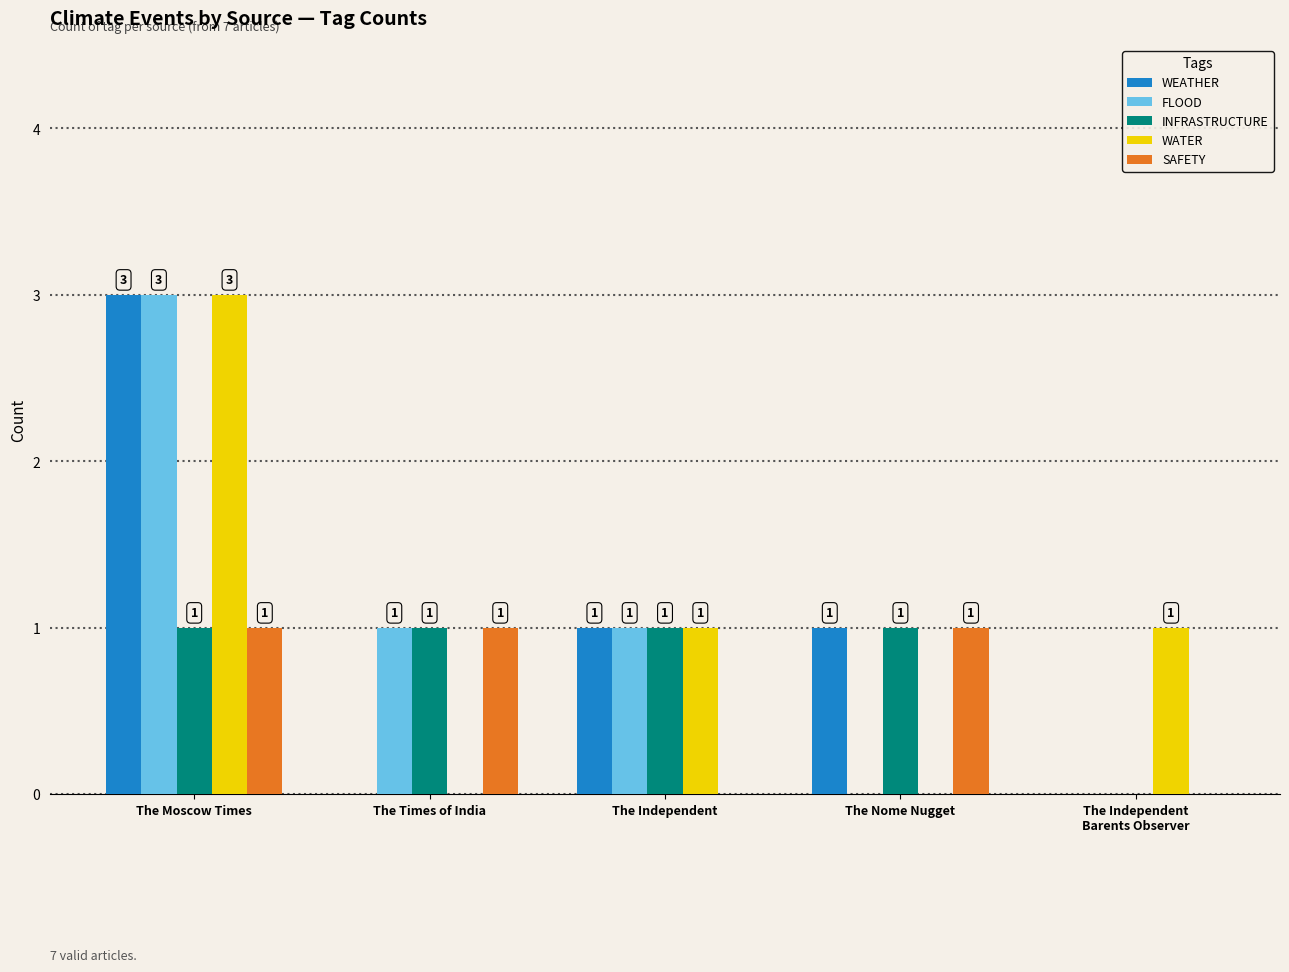

What is the total value across all series at The Independent?

4